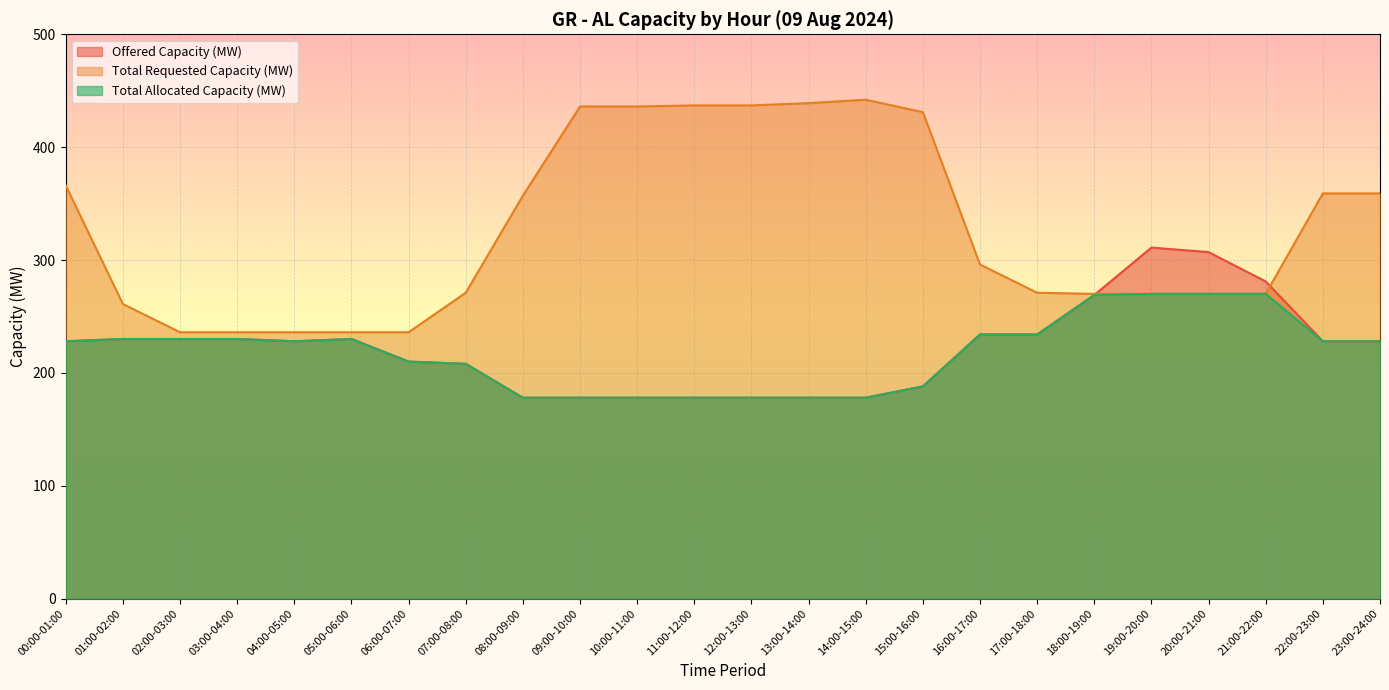

True or false: Total Requested Capacity (MW) has more than 2 interior local peaks.

False